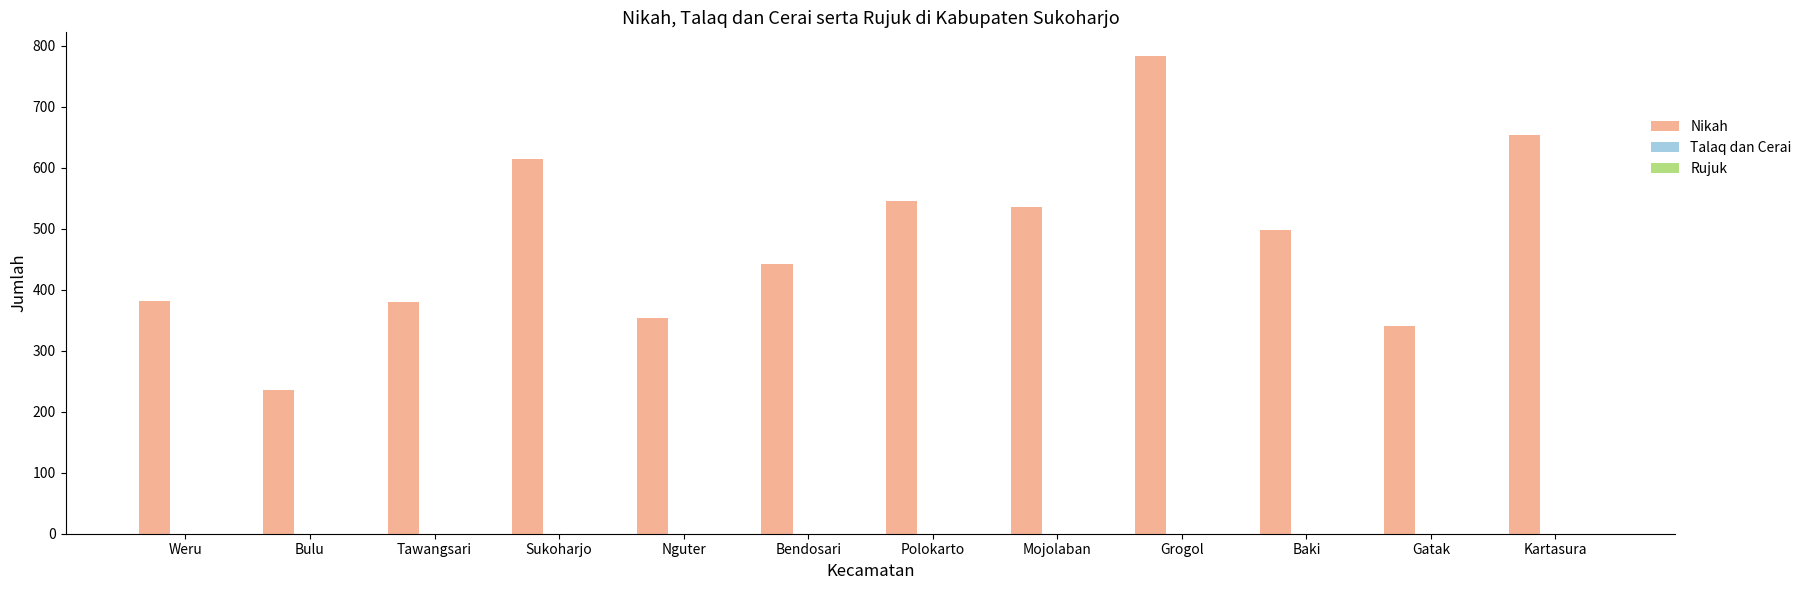

What is the change in value from Baki to Kartasura?

+155